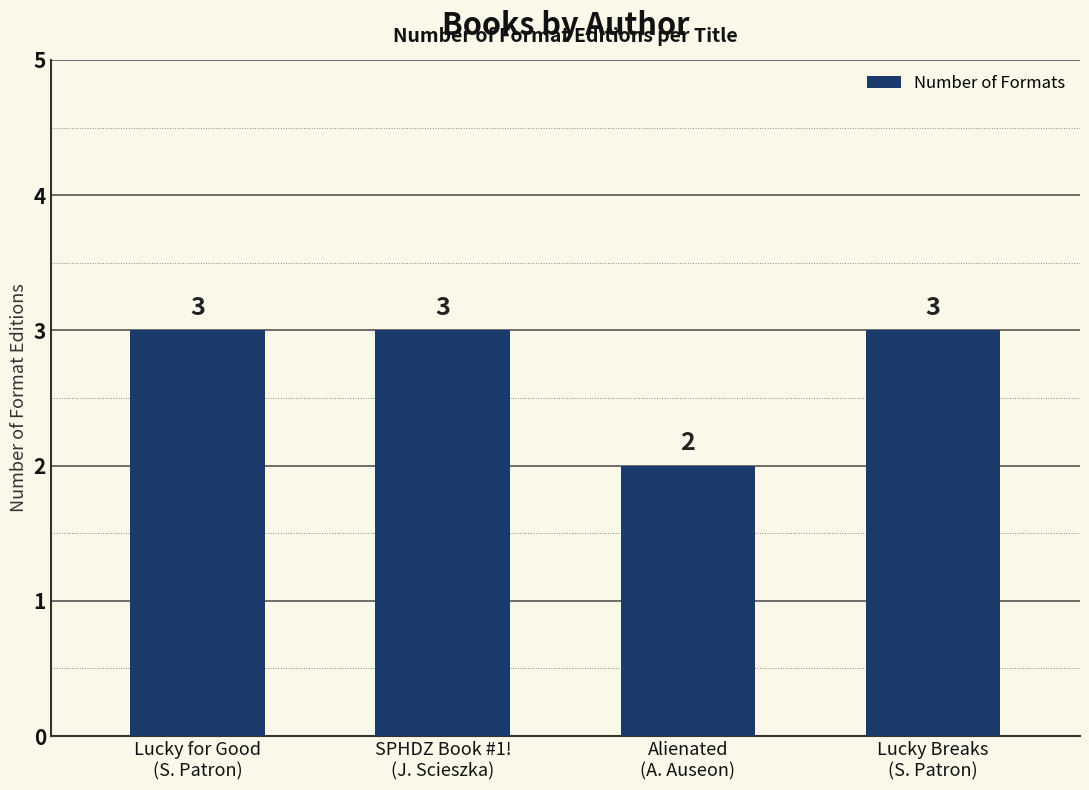

What is the difference between the maximum and minimum values?

1